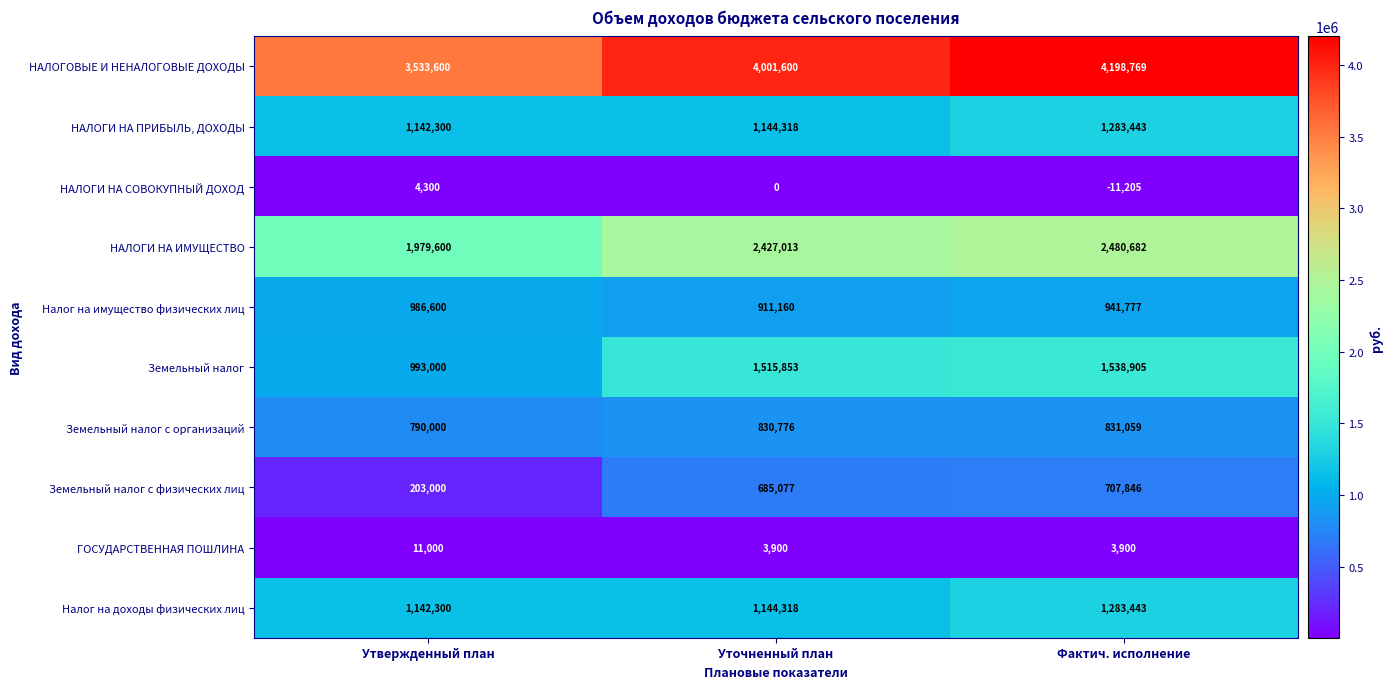

List the labels in order of Налог на доходы физических лиц value, largest first.

Фактич. исполнение, Уточненный план, Утвержденный план